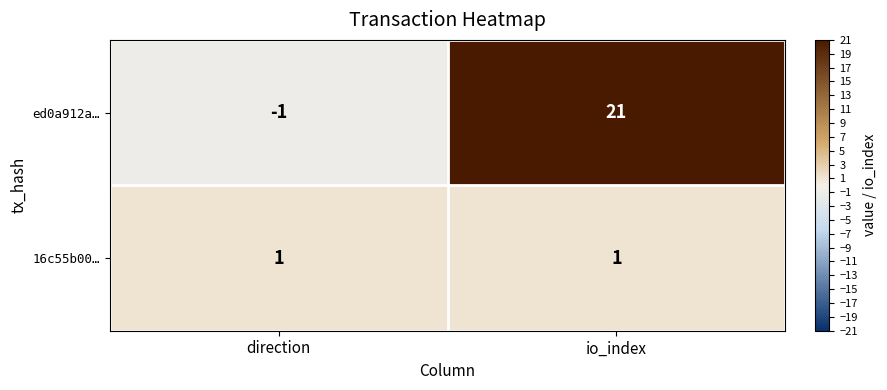

Reading left to right, transcribe all the data shown in this chart.

ed0a912a…: direction=-1	io_index=21
16c55b00…: direction=1	io_index=1